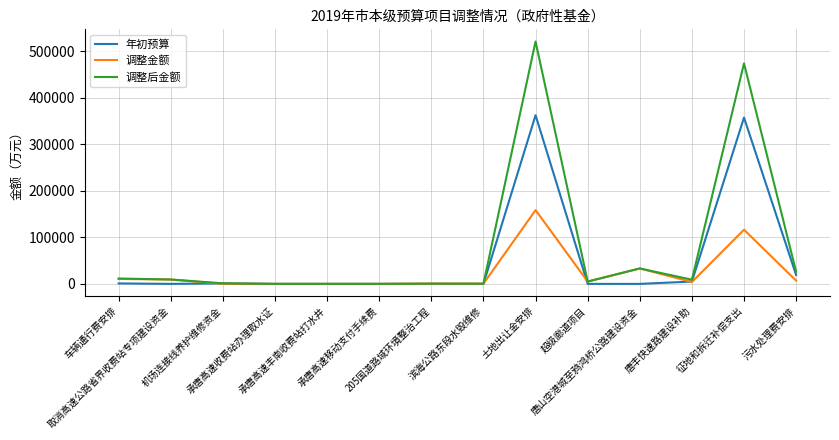

Rank the series by their average value, from lowest to highest.

调整金额, 年初预算, 调整后金额